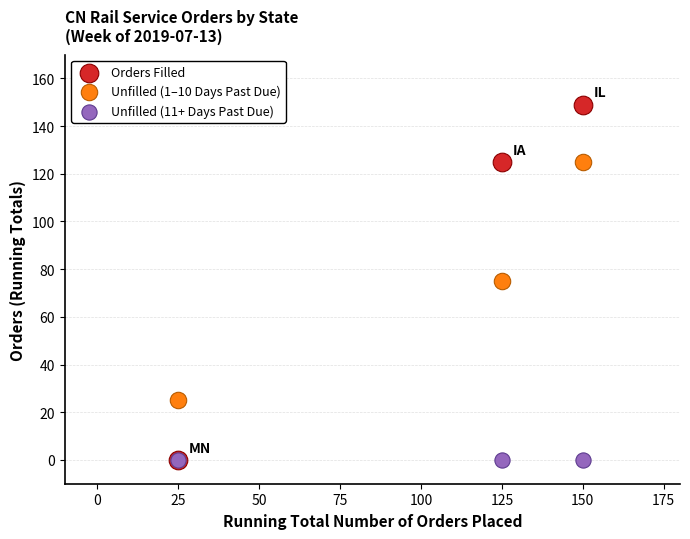

What are all the series names shown in the legend?

Orders Filled, Unfilled (1–10 Days Past Due), Unfilled (11+ Days Past Due)